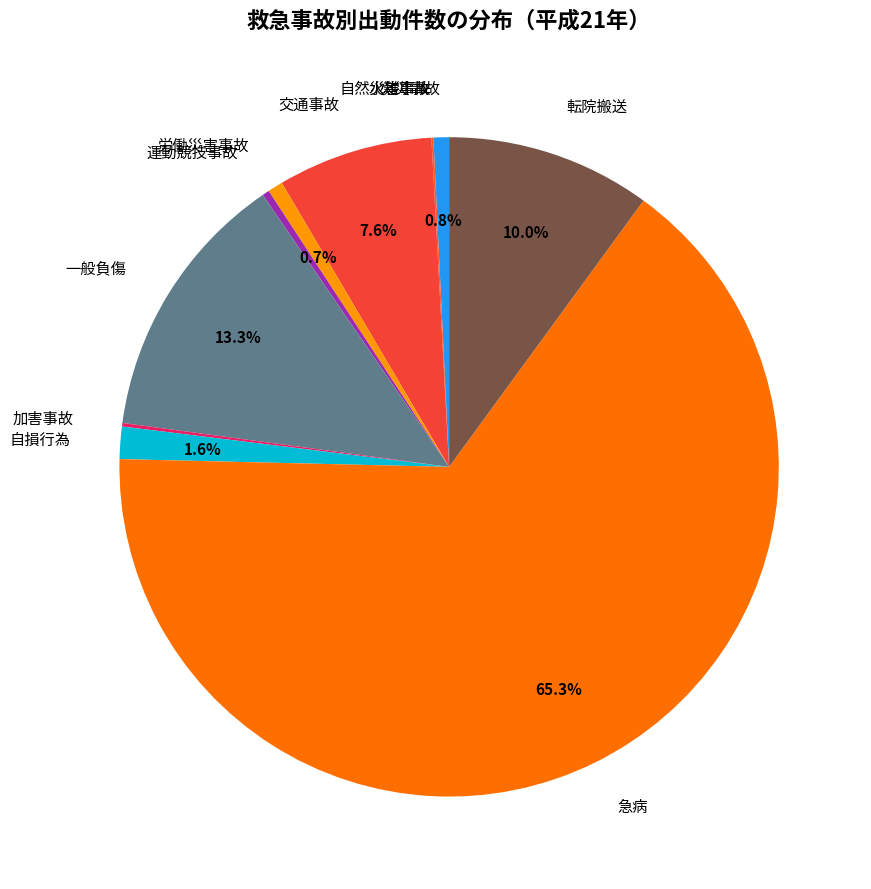

What is the largest slice in the pie chart?

急病